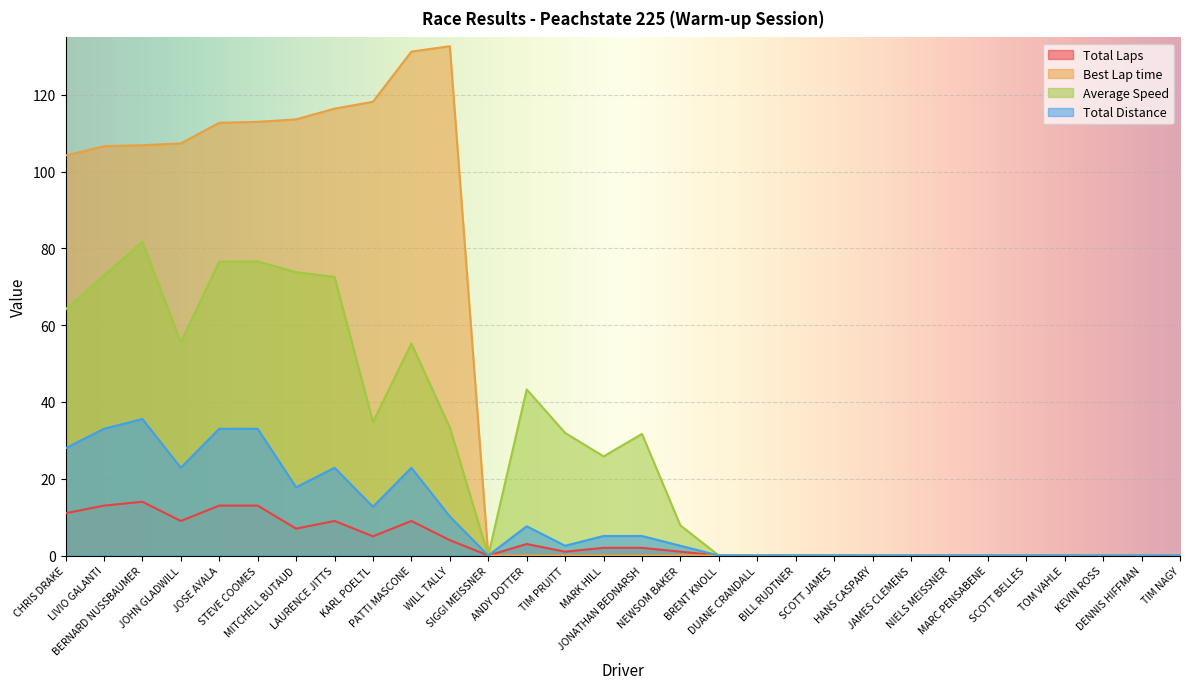

Reading left to right, extract all data points from this chart.

Total Laps: 11.0	13.0	14.0	9.0	13.0	13.0	7.0	9.0	5.0	9.0	4.0	0.0	3.0	1.0	2.0	2.0	1.0	0.0	0.0	0.0	0.0	0.0	0.0	0.0	0.0	0.0	0.0	0.0	0.0	0.0
Best Lap time: 104.2	106.6	106.9	107.4	112.8	113.0	113.6	116.4	118.2	131.3	132.7	0.0	0.0	0.0	0.0	0.0	0.0	0.0	0.0	0.0	0.0	0.0	0.0	0.0	0.0	0.0	0.0	0.0	0.0	0.0
Average Speed: 64.1	73.0	81.7	55.5	76.6	76.6	73.8	72.6	34.8	55.2	33.3	0.0	43.3	31.9	25.8	31.7	7.8	0.0	0.0	0.0	0.0	0.0	0.0	0.0	0.0	0.0	0.0	0.0	0.0	0.0
Total Distance: 27.9	33.0	35.6	22.9	33.0	33.0	17.8	22.9	12.7	22.9	10.2	0.0	7.6	2.5	5.1	5.1	2.5	0.0	0.0	0.0	0.0	0.0	0.0	0.0	0.0	0.0	0.0	0.0	0.0	0.0